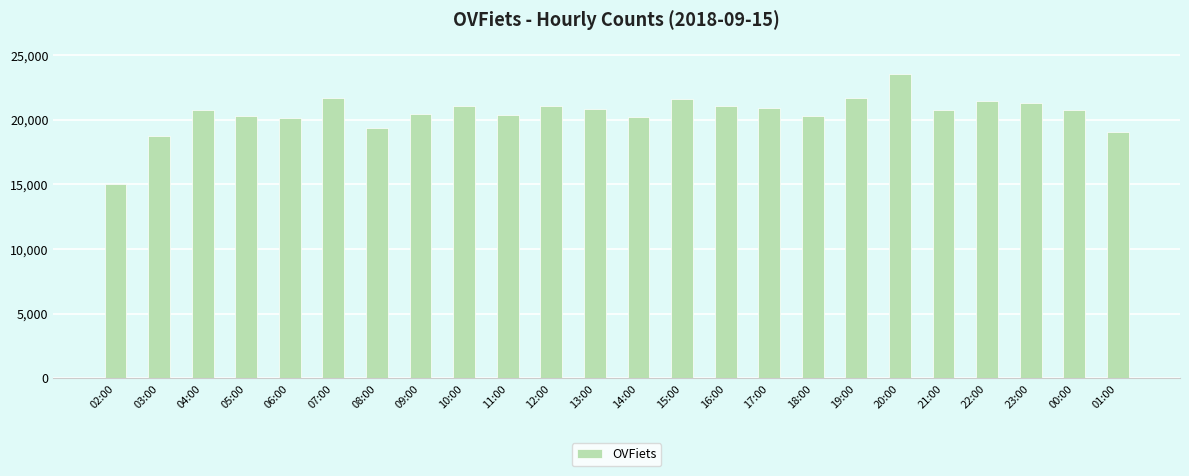

What is the difference between the maximum and second lowest values?

4795